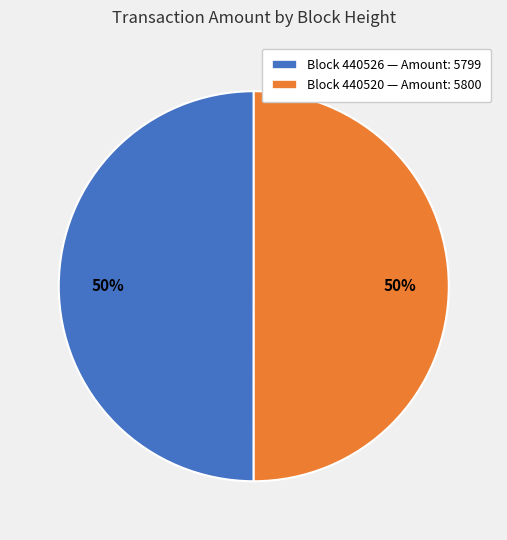

How many slices are in this pie chart?

2